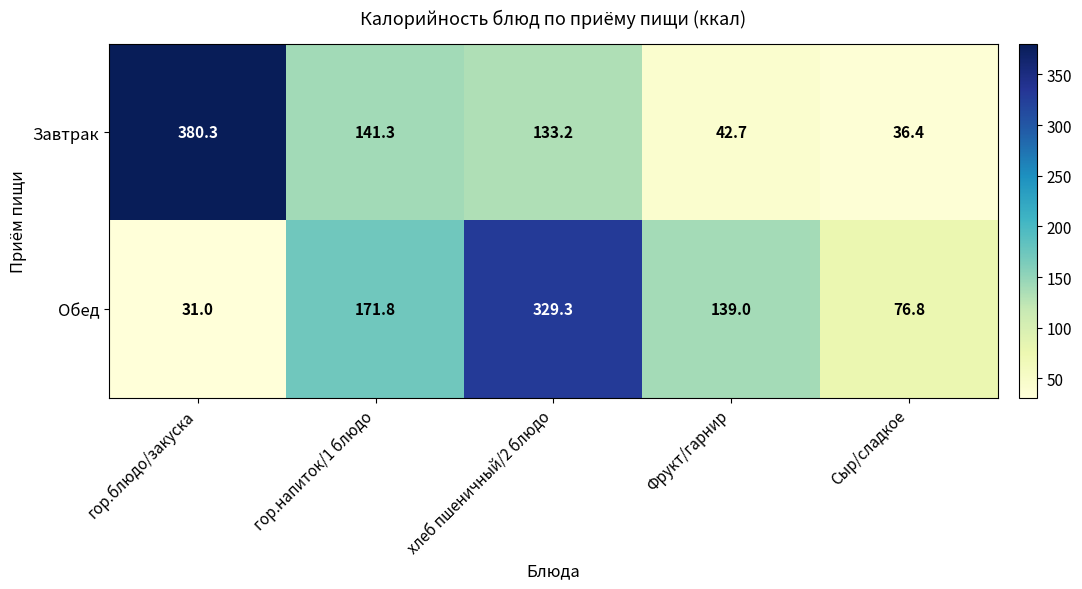

The value of Завтрак at гор.блюдо/закуска is 115.5. True or false?

False